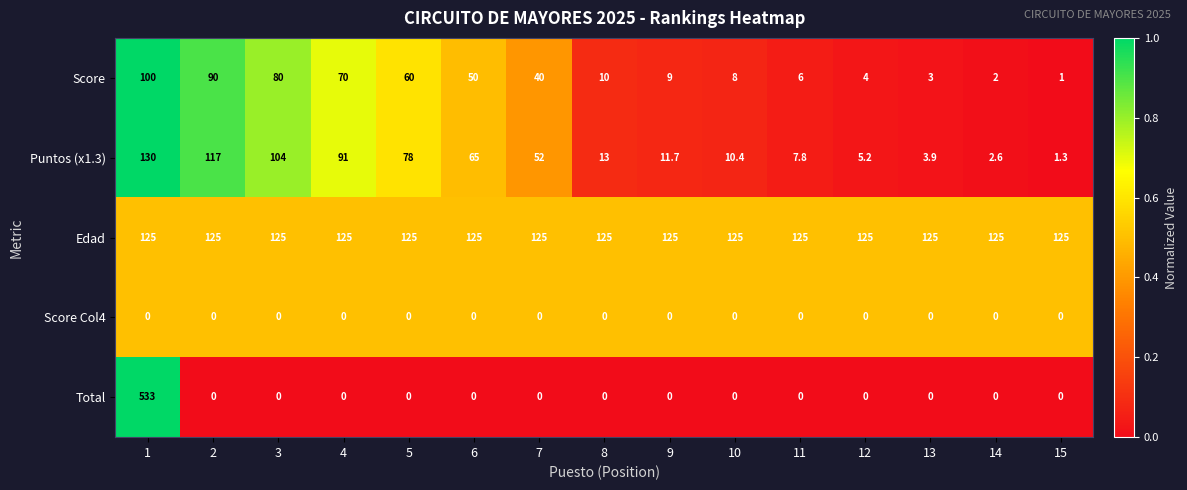

What is the sum of the Puntos (x1.3) values at 2 and 14?

119.6